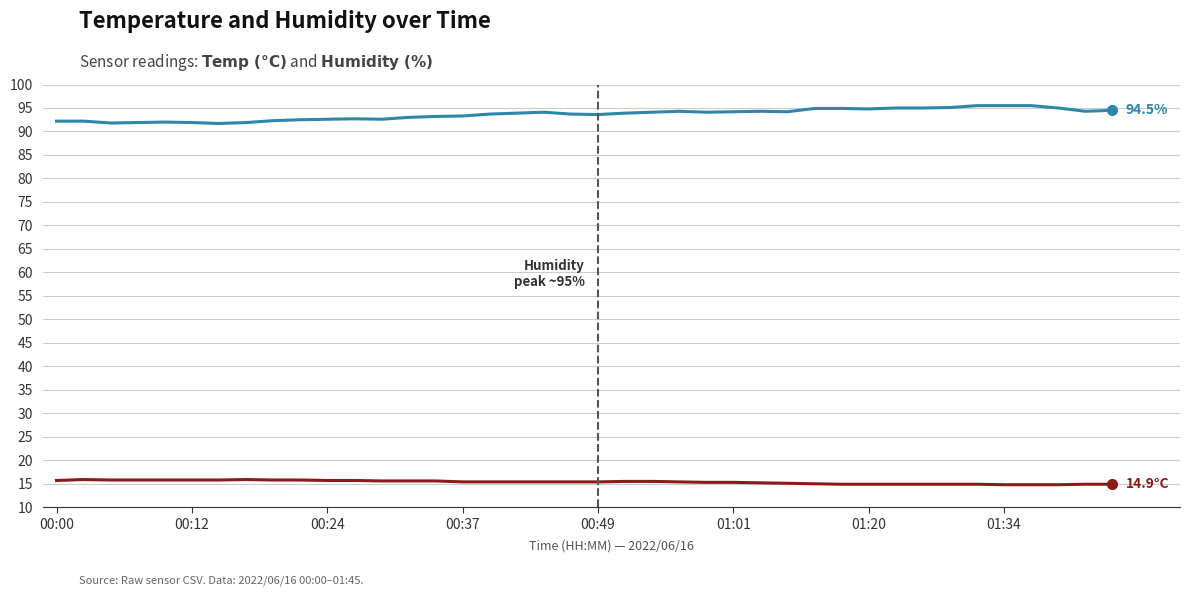

What is the greatest value displayed?

95.5